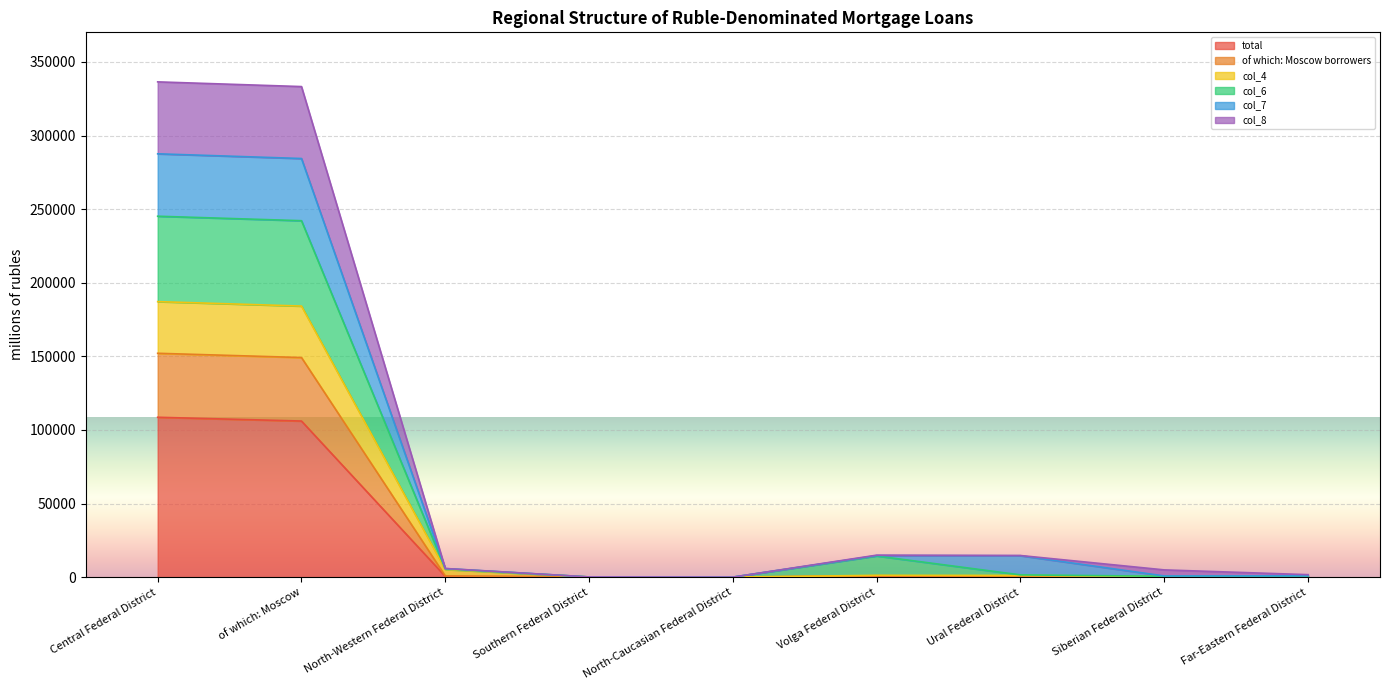

At how many categories does at least one series exceed 150656?

2